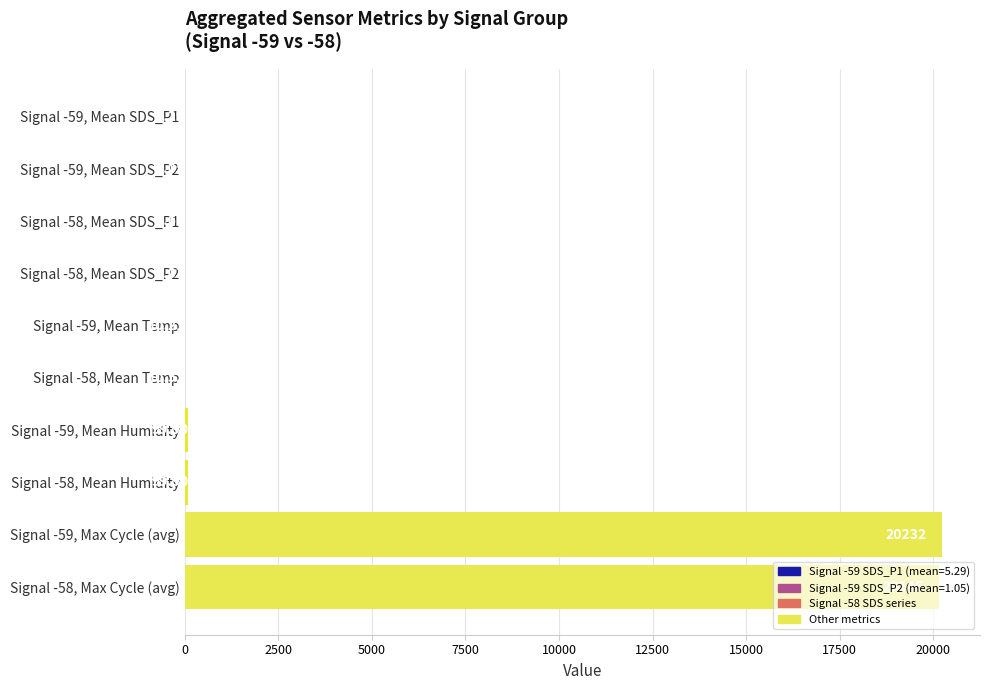

What is the sum of all values?

40611.6